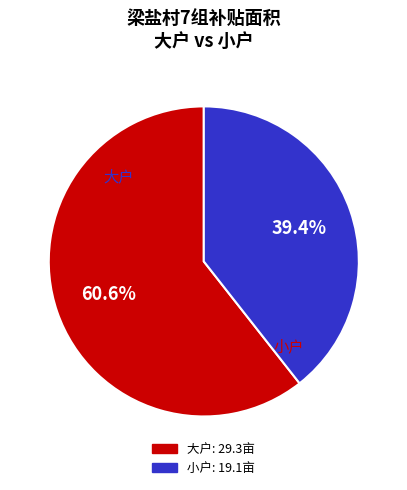

Is there a majority slice in this chart?

Yes